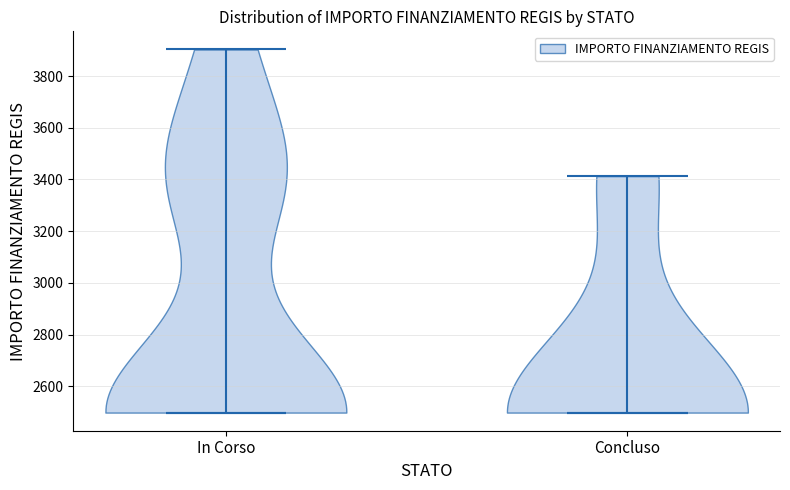

Reading left to right, read every violin against the y-axis: where its median line is, and the lowest and highest points it reaches. The values are not printed on the chart, so give them approximately, as read against the axis.

In Corso: median line 2500, lowest point 2500, highest point 3900
Concluso: median line 2500, lowest point 2500, highest point 3420